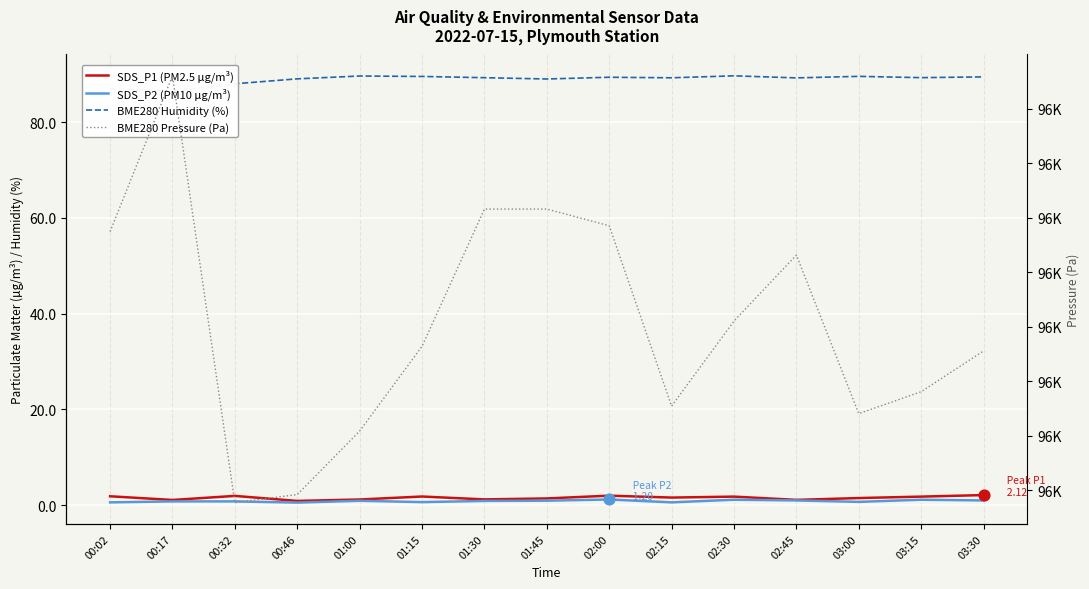

What are all the series names shown in the legend?

SDS_P1 (PM2.5 µg/m³), SDS_P2 (PM10 µg/m³), BME280 Humidity (%), BME280 Pressure (Pa)